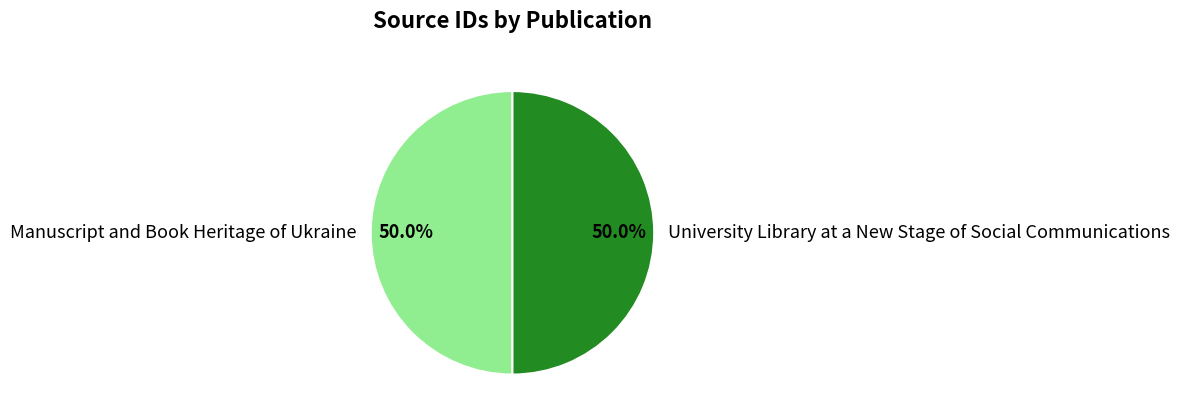

Approximately how many times larger is the value at University Library at a New Stage of Social Communications compared to Manuscript and Book Heritage of Ukraine?

1.0